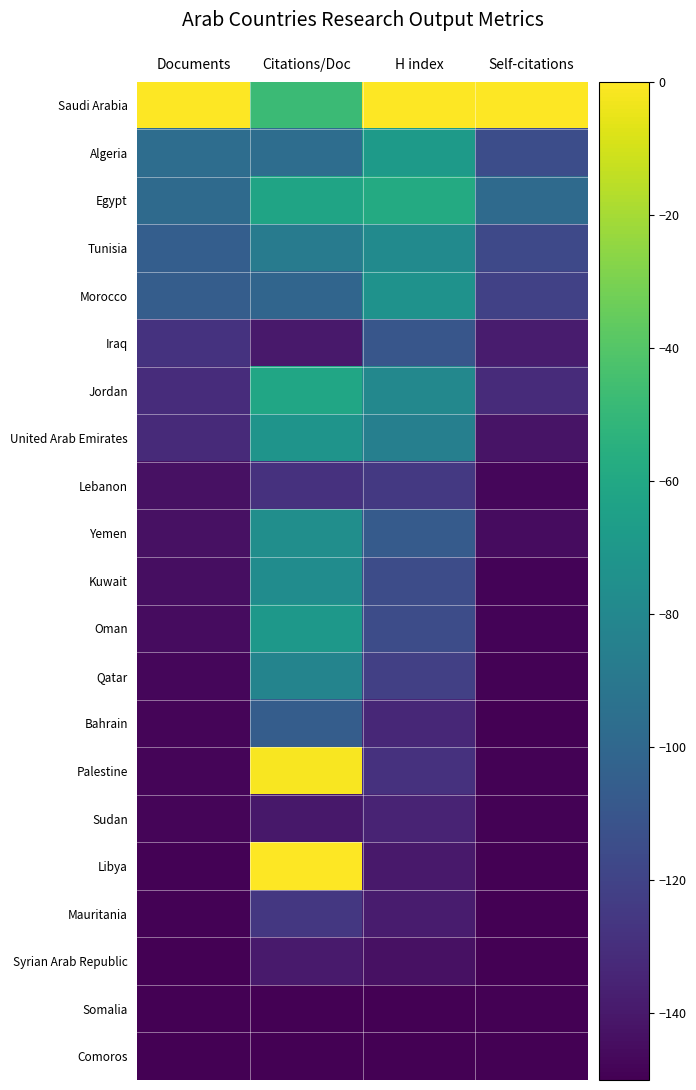

What is the total value across all series at Citations/Doc?

-1915.5